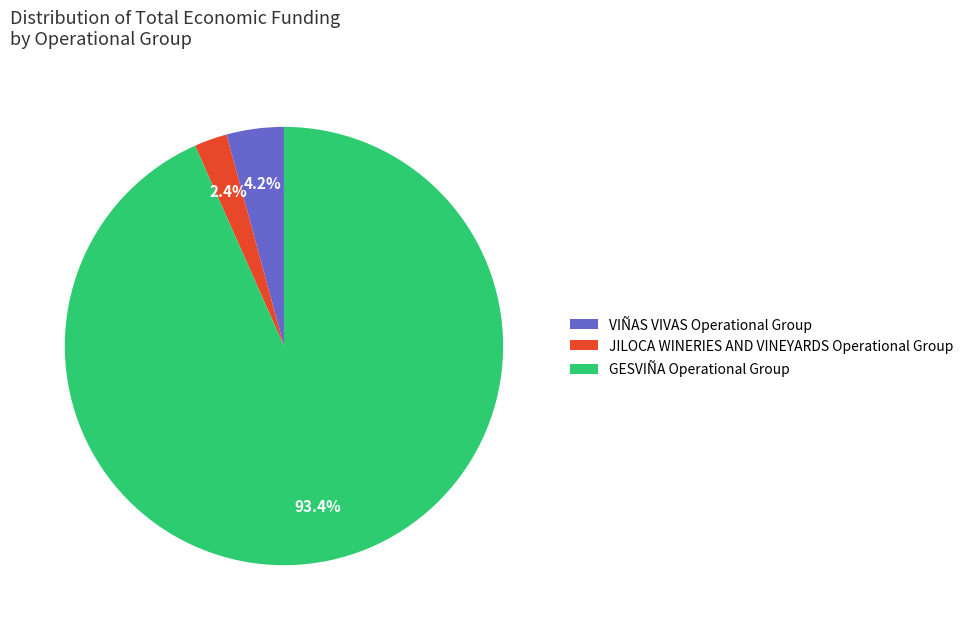

True or false: JILOCA WINERIES AND VINEYARDS Operational Group accounts for 11% of the total.

False